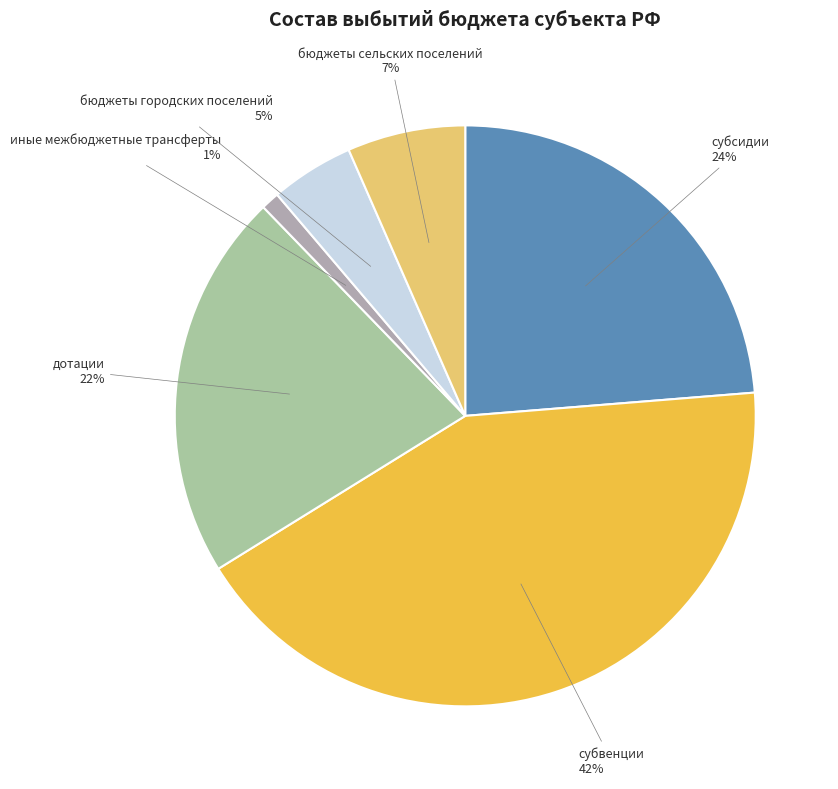

Does дотации account for over 50% of the chart?

No